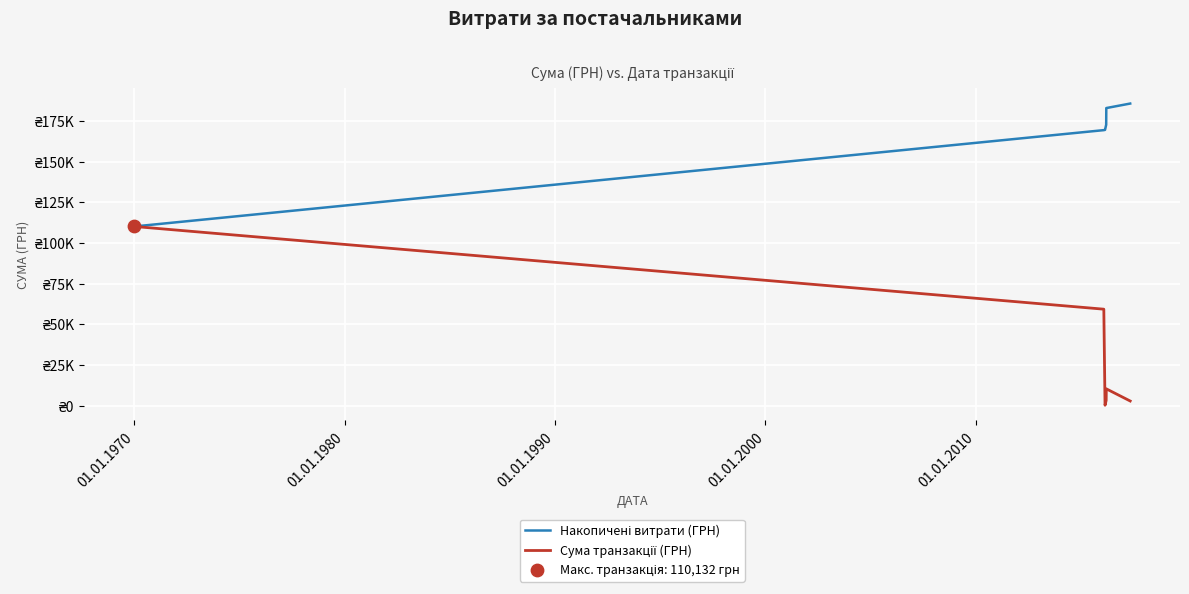

Which series has the largest total across all categories?

Накопичені витрати (ГРН)